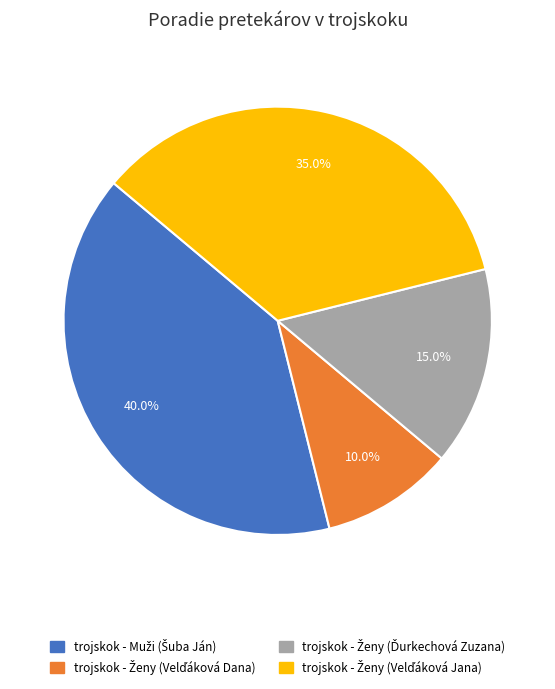

Is there a majority slice in this chart?

No